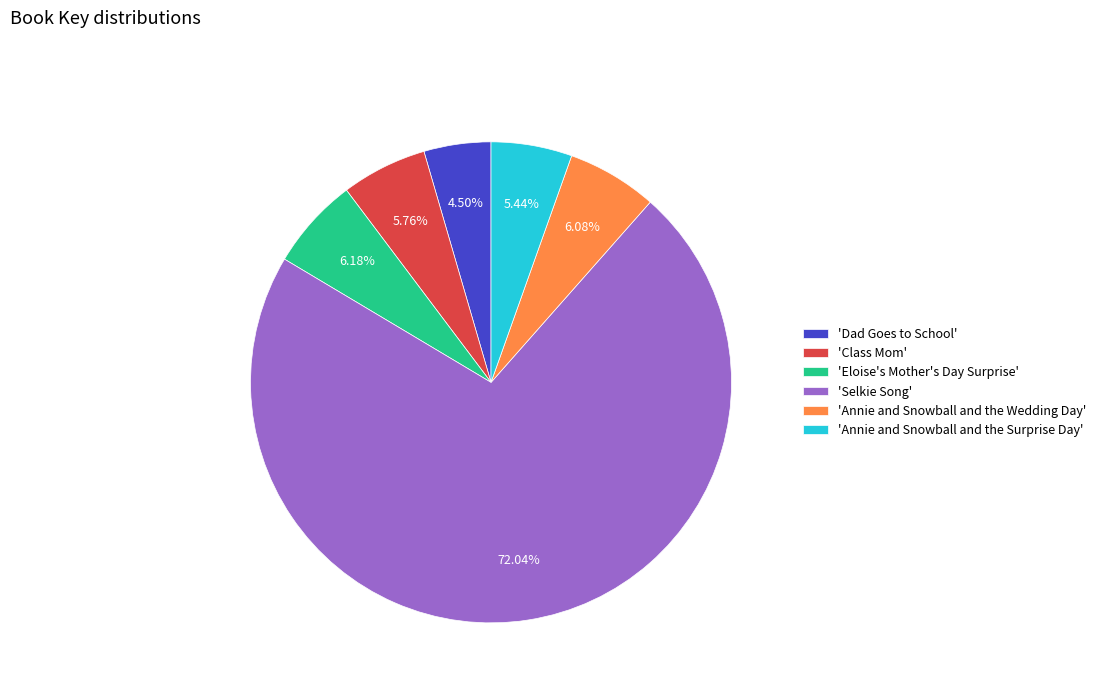

Which has a higher value, 'Eloise's Mother's Day Surprise' or 'Selkie Song'?

'Selkie Song'